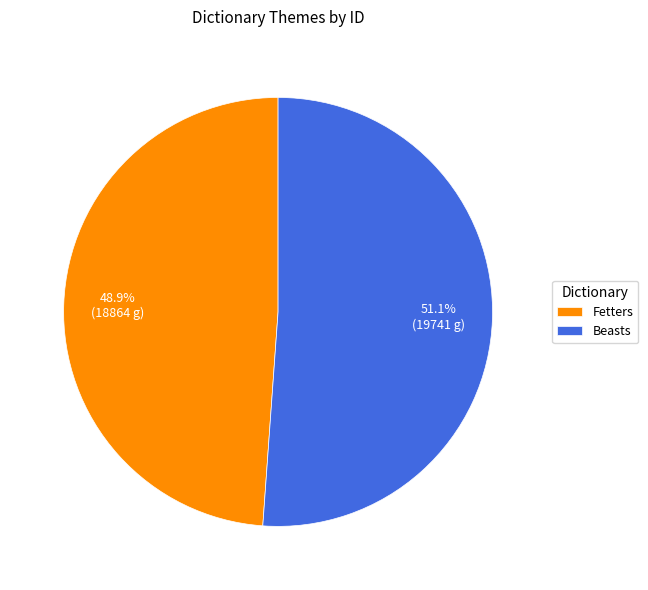

What is the ratio of the value at Fetters to the value at Beasts?

1.0